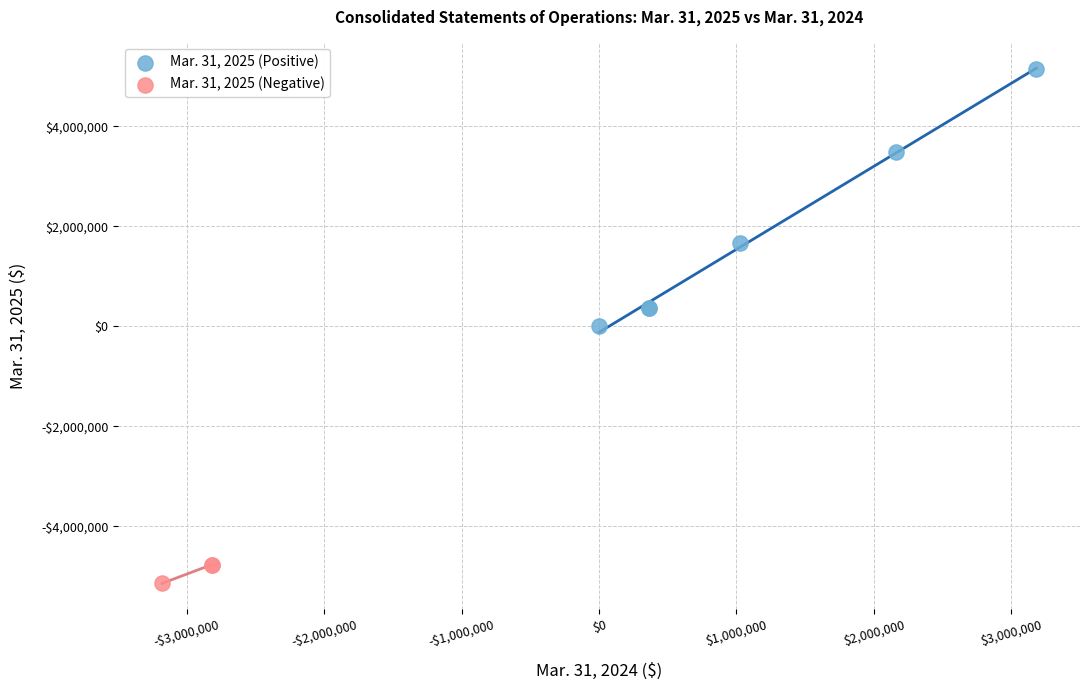

What are all the series names shown in the legend?

Mar. 31, 2025 (Positive), Mar. 31, 2025 (Negative)